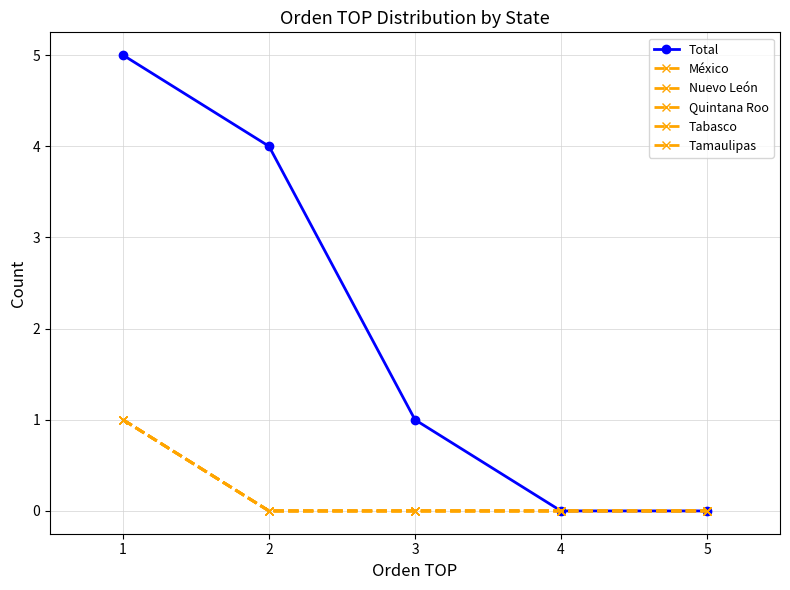

Rank the series at 5 from lowest to highest value.

Total, México, Nuevo León, Quintana Roo, Tabasco, Tamaulipas